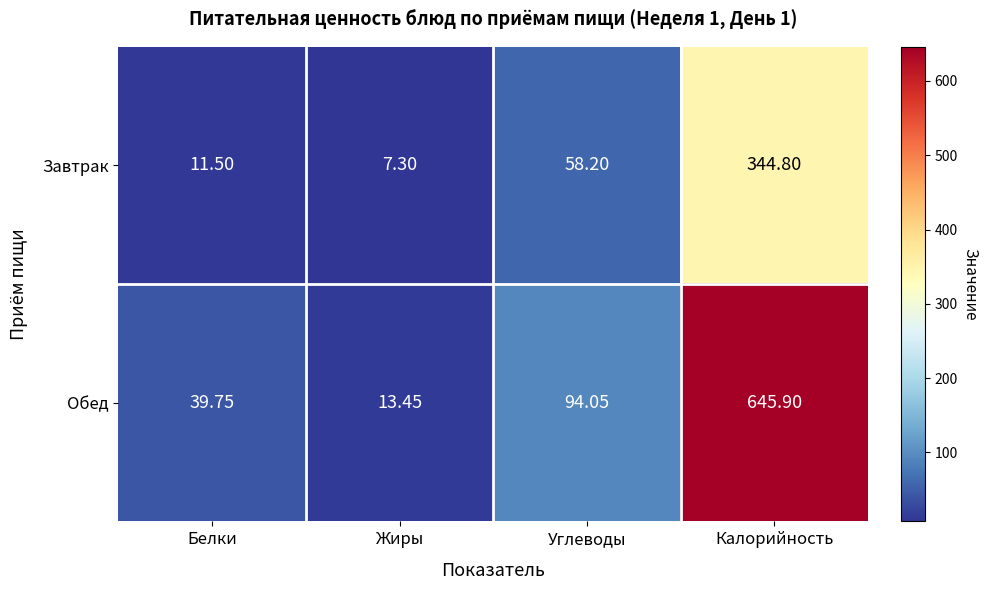

Which series has the widest spread of values?

Обед